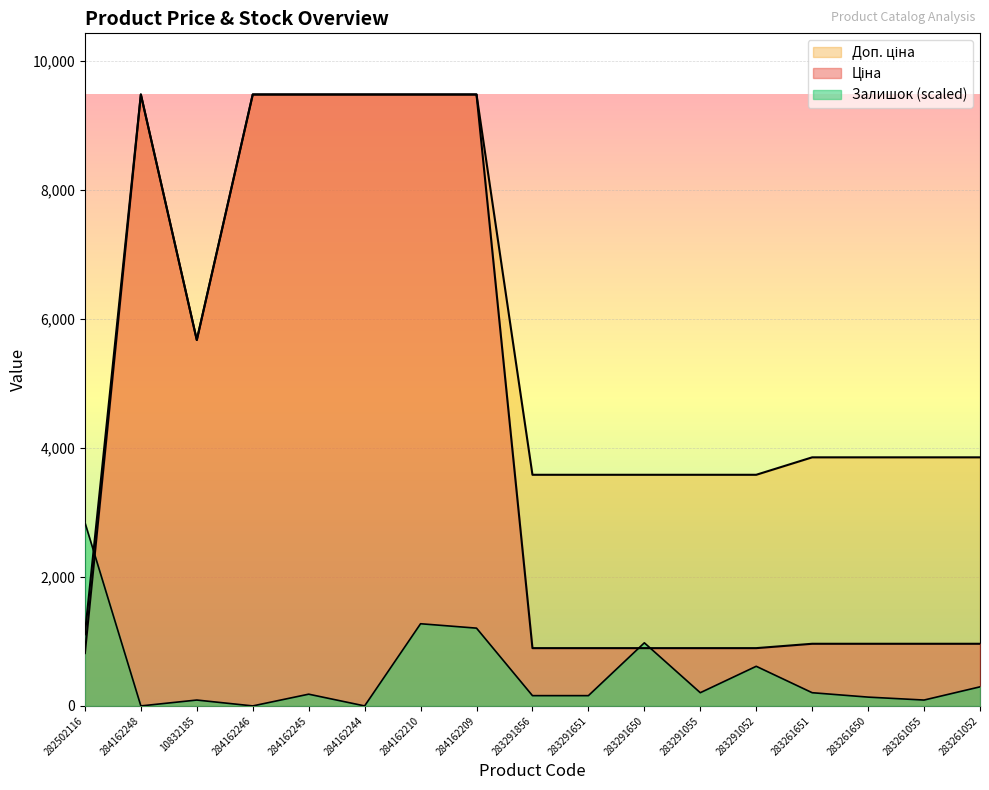

How many lines are shown in the chart?

3